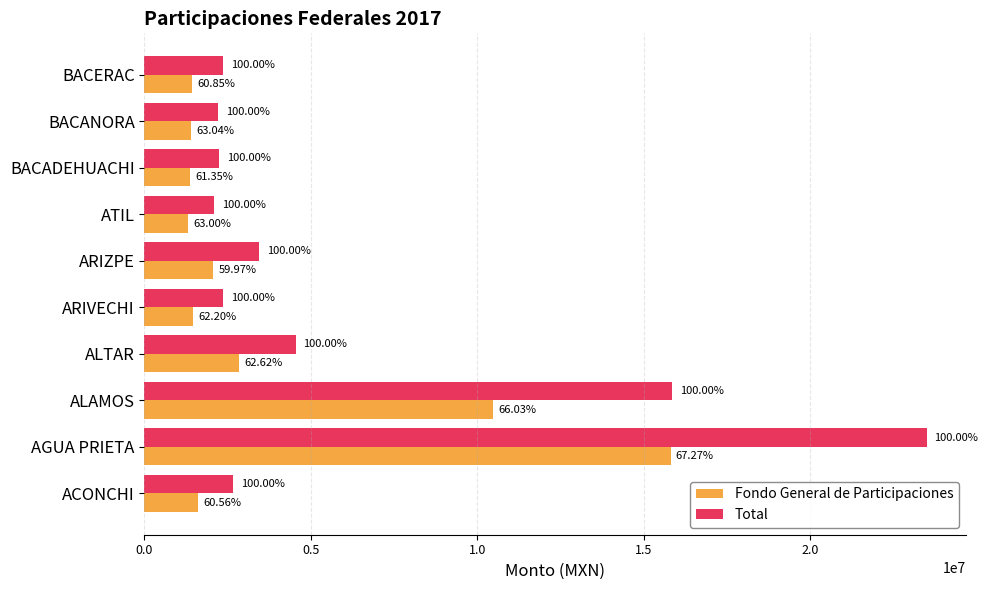

Reading left to right, what are all the values shown in this chart?

Fondo General de Participaciones: 1610764.6	15802177.2	10459758.3	2843898.8	1471810.2	2063069.7	1313208.0	1376469.2	1393360.2	1442173.0
Total: 2659807.1	23490396.6	15841544.7	4541358.3	2366121.4	3440451.6	2084495.9	2243668.1	2210244.0	2369861.1